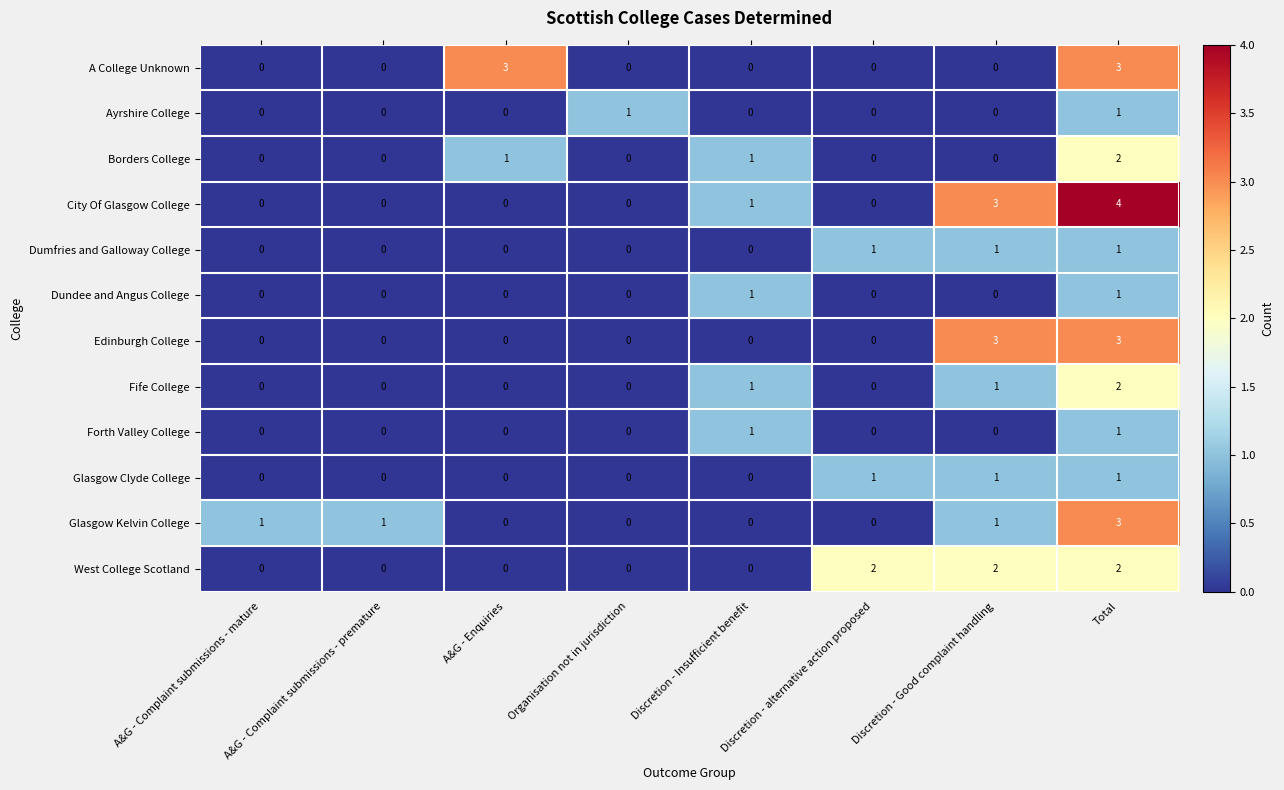

Count the Borders College values in the range 0 to 1.

7